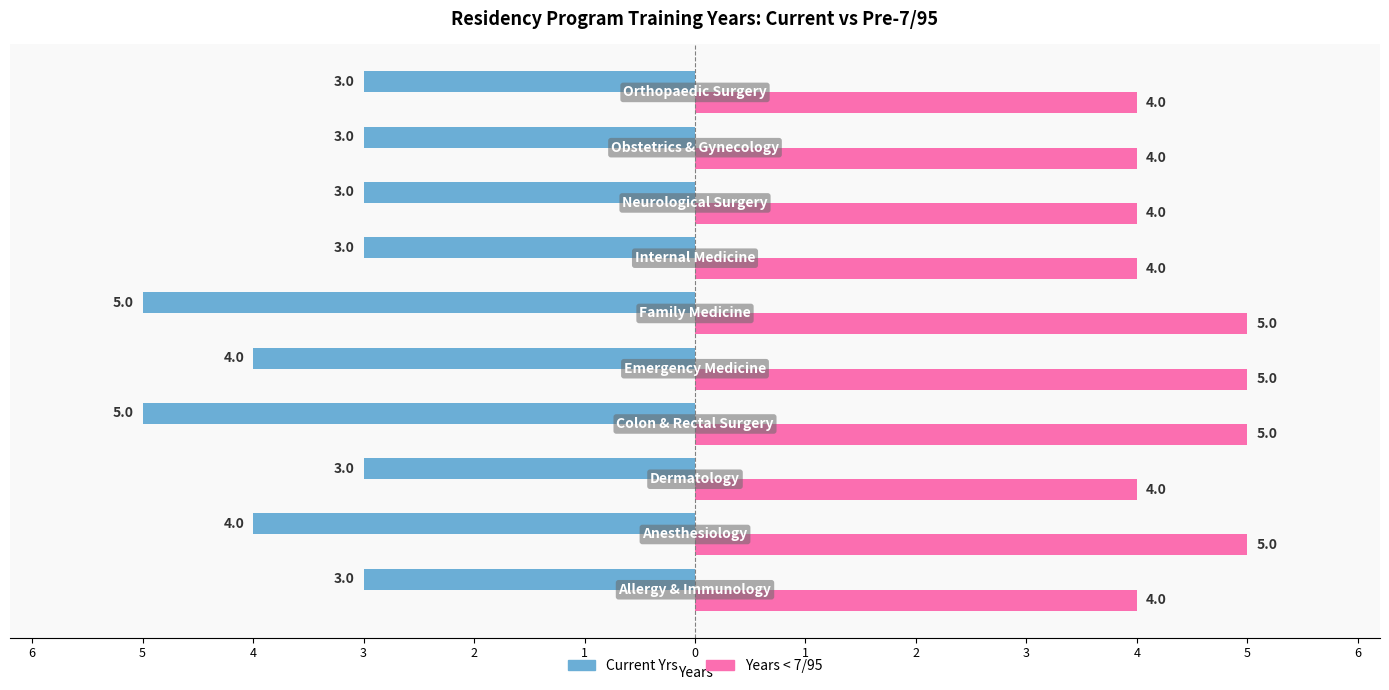

Reading left to right, extract all data points from this chart.

Current Yrs: -3	-4	-3	-5	-4	-5	-3	-3	-3	-3
Years < 7/95: 4	5	4	5	5	5	4	4	4	4